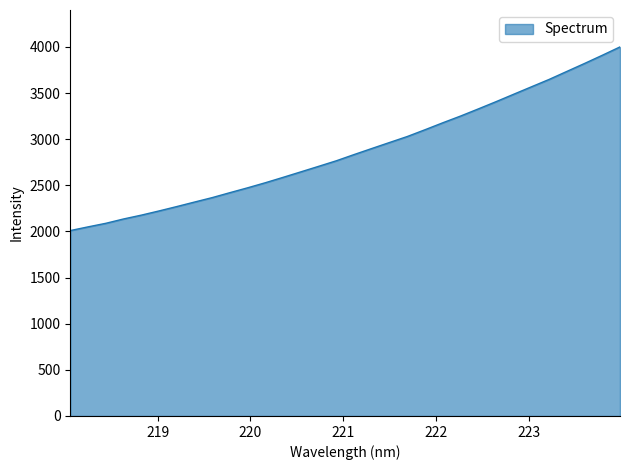

What is the smallest value displayed?

2009.8